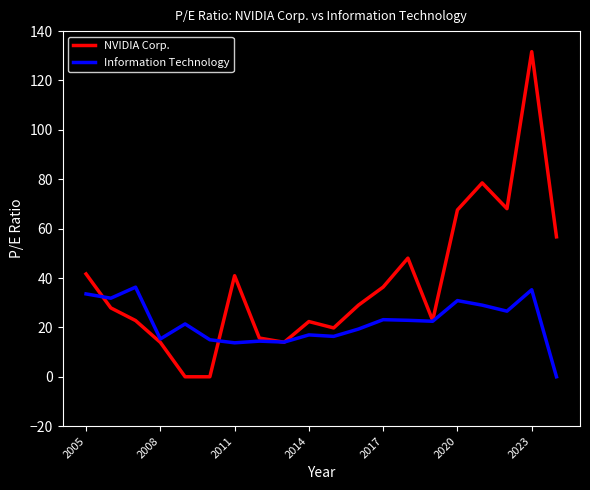

What is the maximum value shown in the chart?

131.7